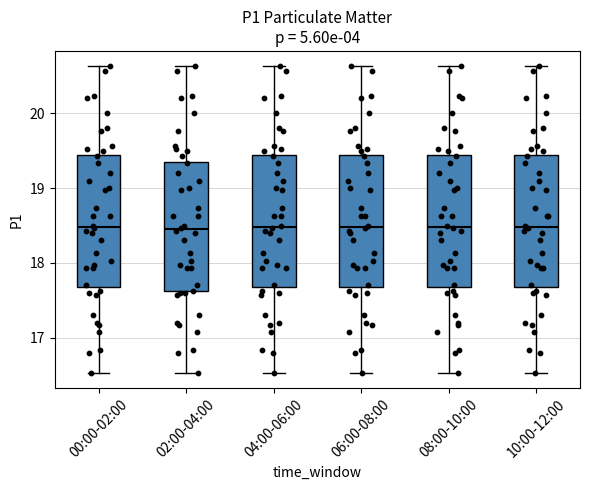

Reading left to right, read every box against the y-axis: the position of its median line, the range the box covers, and the ends of its whiskers. The values are not printed on the chart, so give them approximately, as read against the axis.

00:00-02:00: median 18.5, box 17.7 to 19.4, whiskers 16.5 to 20.6
02:00-04:00: median 18.5, box 17.6 to 19.4, whiskers 16.5 to 20.6
04:00-06:00: median 18.5, box 17.7 to 19.4, whiskers 16.5 to 20.6
06:00-08:00: median 18.5, box 17.7 to 19.4, whiskers 16.5 to 20.6
08:00-10:00: median 18.5, box 17.7 to 19.4, whiskers 16.5 to 20.6
10:00-12:00: median 18.5, box 17.7 to 19.4, whiskers 16.5 to 20.6